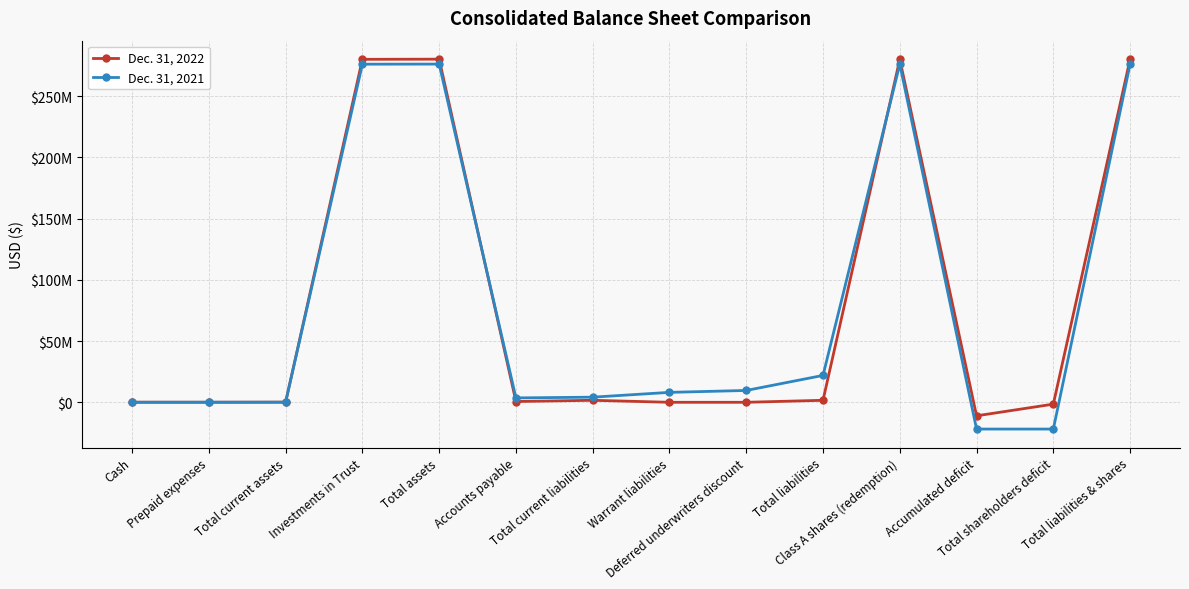

What are all the series names shown in the legend?

Dec. 31, 2022, Dec. 31, 2021